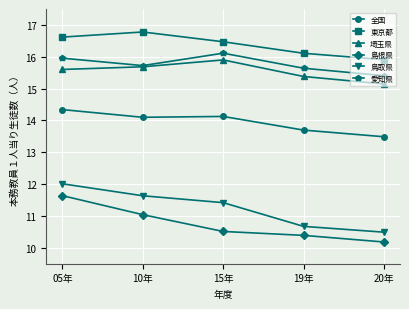

Rank the categories by 島根県 value from highest to lowest.

05年, 10年, 15年, 19年, 20年